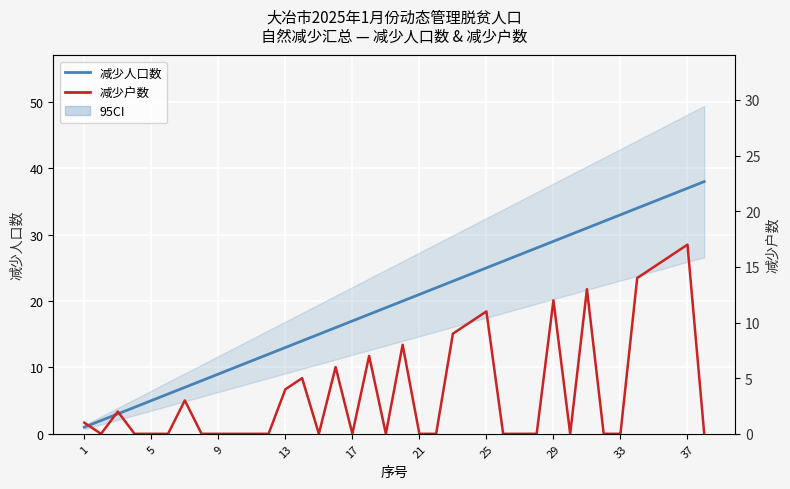

What is the average value of the 减少户数 series?

4